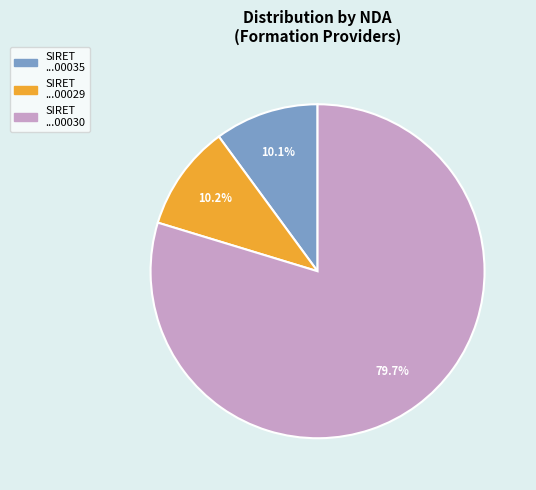

Is there any slice that represents more than half of the pie?

Yes